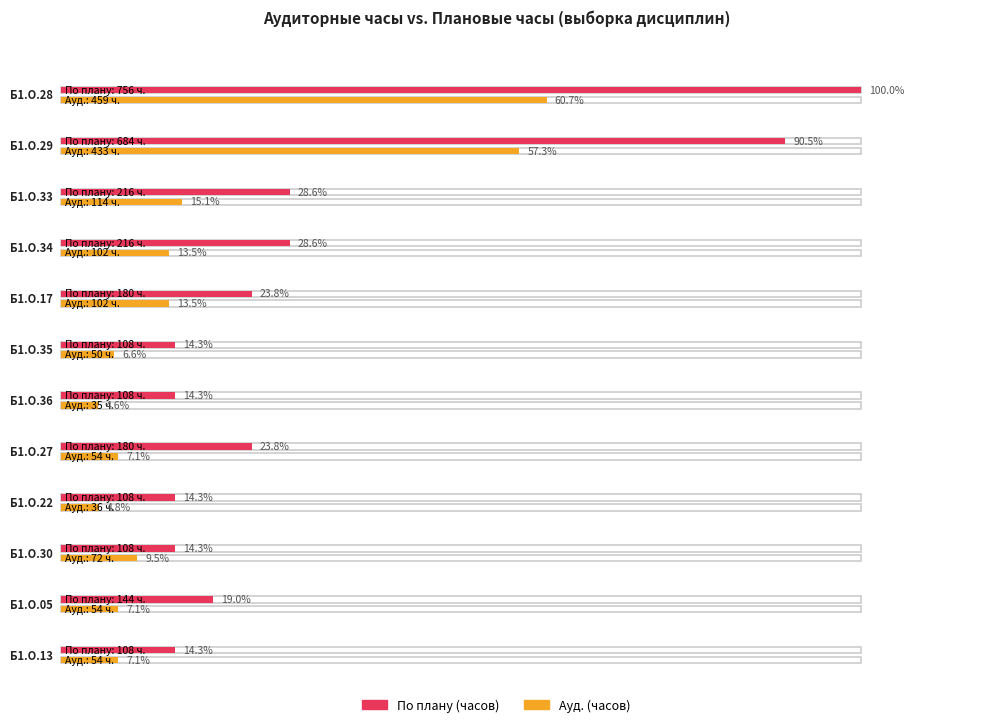

List the series in order of their overall mean, lowest first.

Ауд., По плану